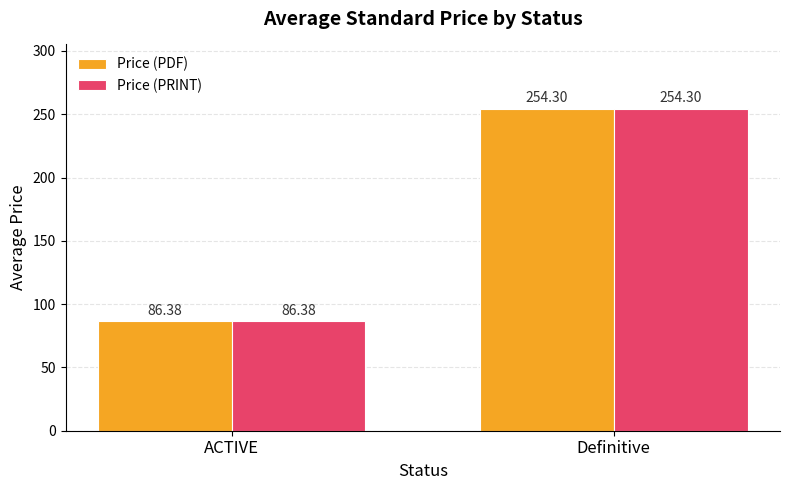

List the labels in order of Price (PDF) value, smallest first.

ACTIVE, Definitive